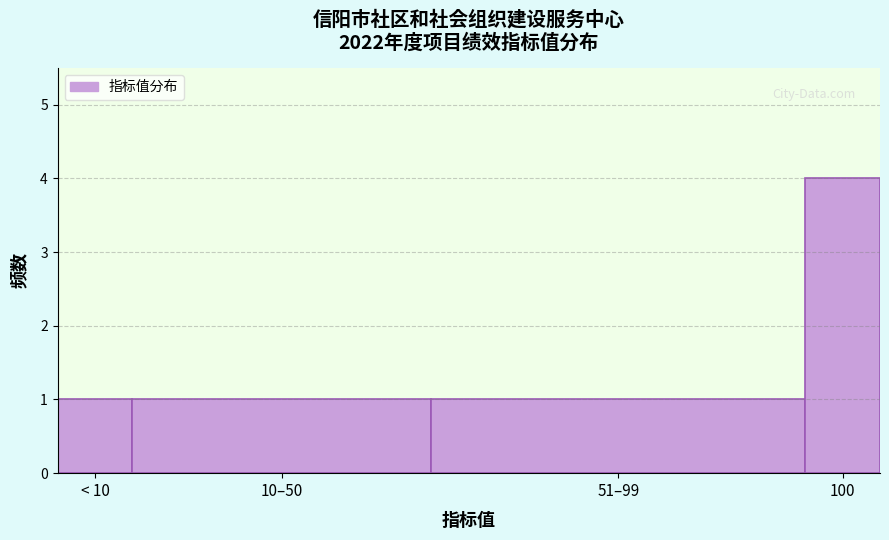

Reading left to right, list all the values displayed in this chart.

1	1	1	4